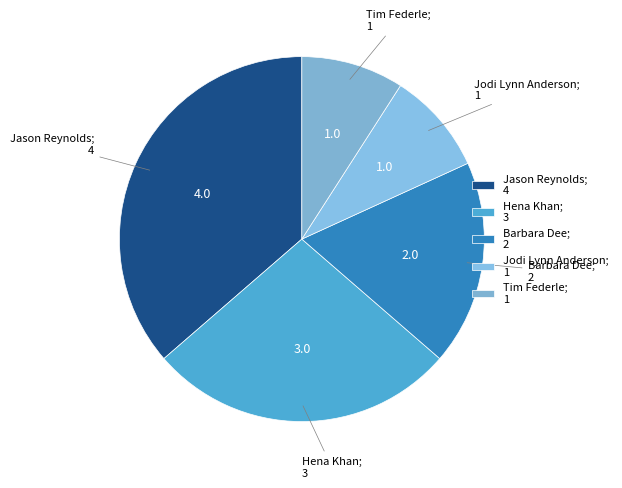

Is the sum of Hena Khan; 3 and Tim Federle; 1 greater than half?

No